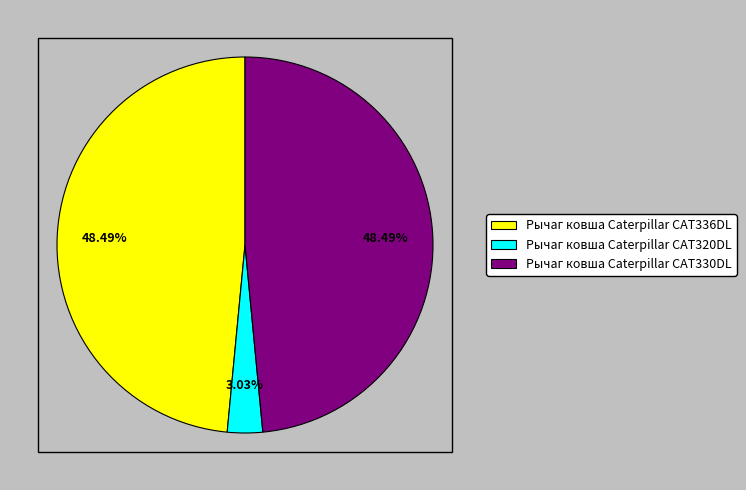

To the nearest percent, what is the difference between the largest and smallest slice percentages?

45%